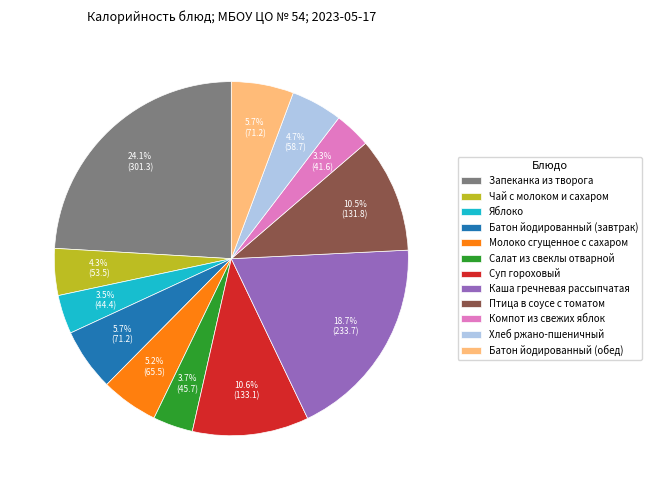

What is the ratio of the value at Компот из свежих яблок to the value at Батон йодированный (обед)?

0.6